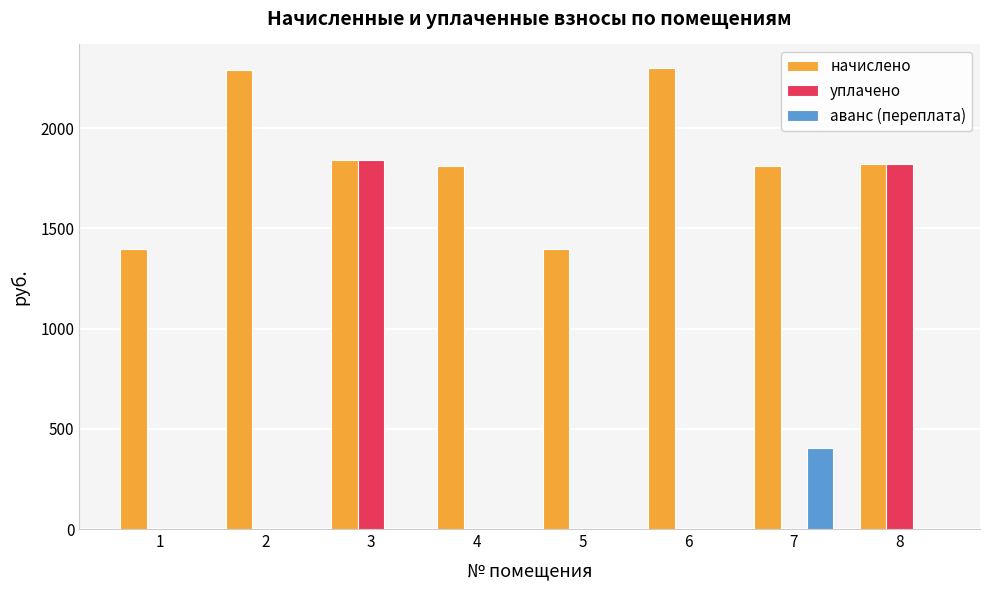

Which series has the widest spread of values?

уплачено